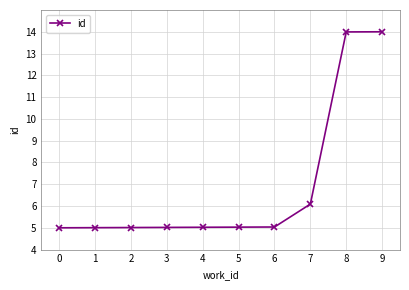

How many categories are shown in the chart?

10